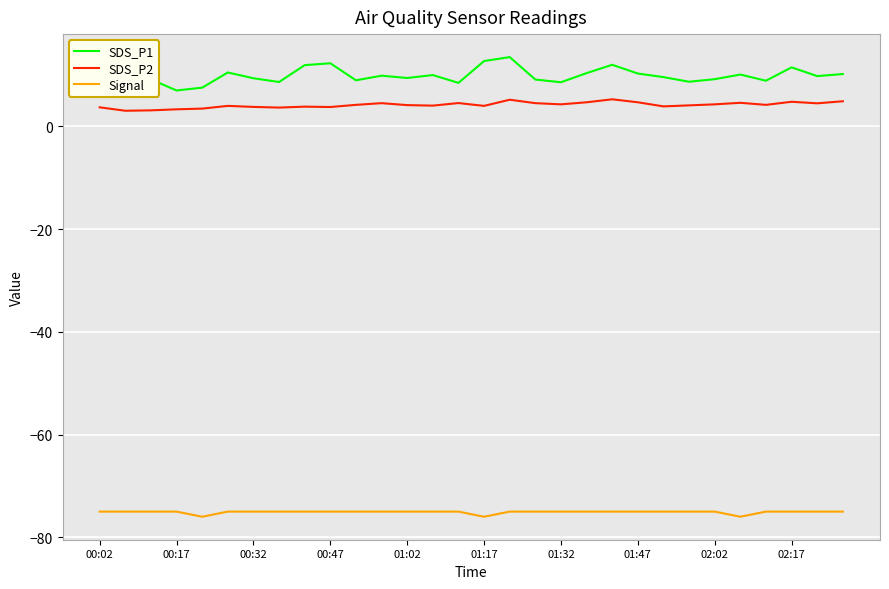

Is it true that SDS_P2 equals 4.3 at 01:32?

True